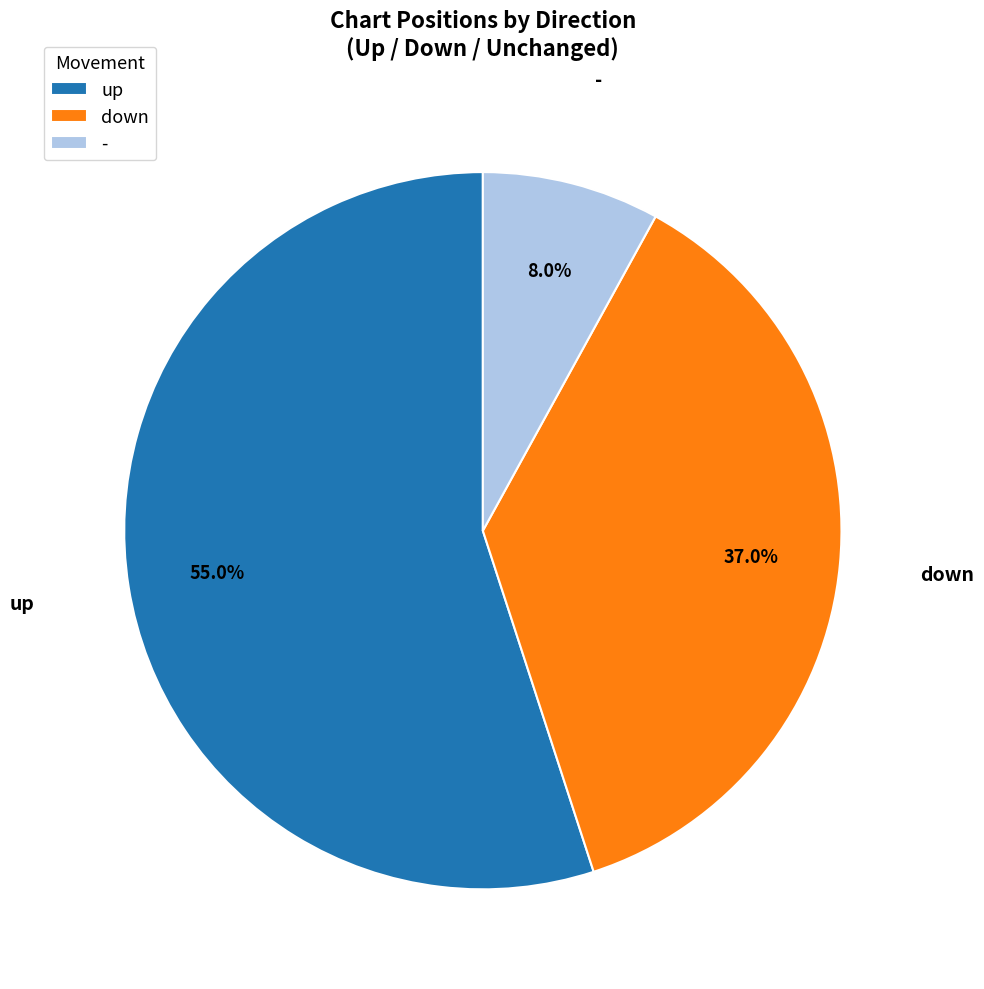

Does any single category account for the majority?

Yes